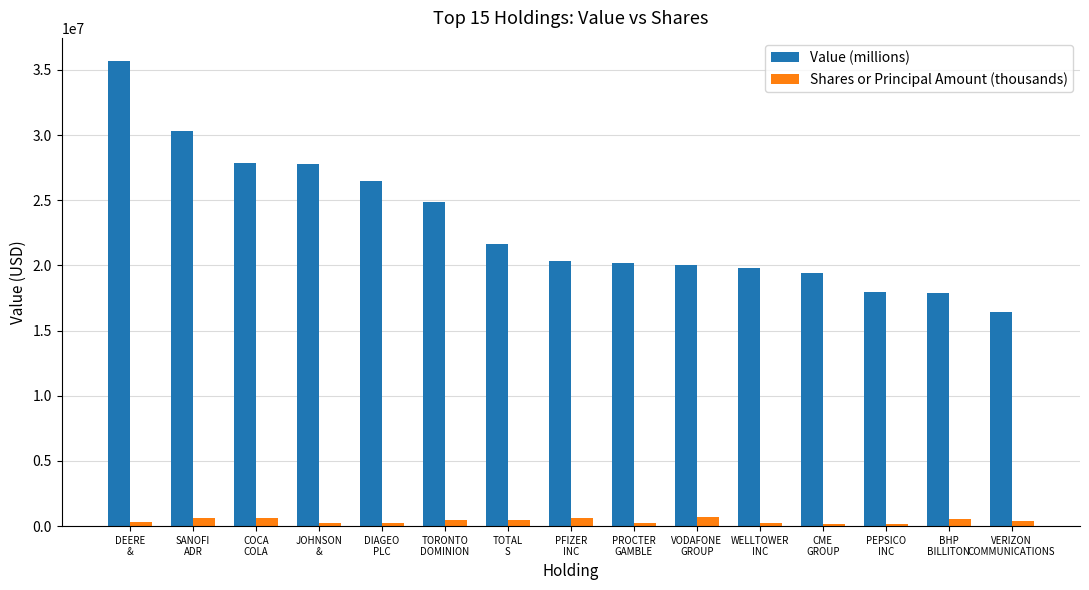

What is the minimum value for Shares or Principal Amount (thousands)?

155128